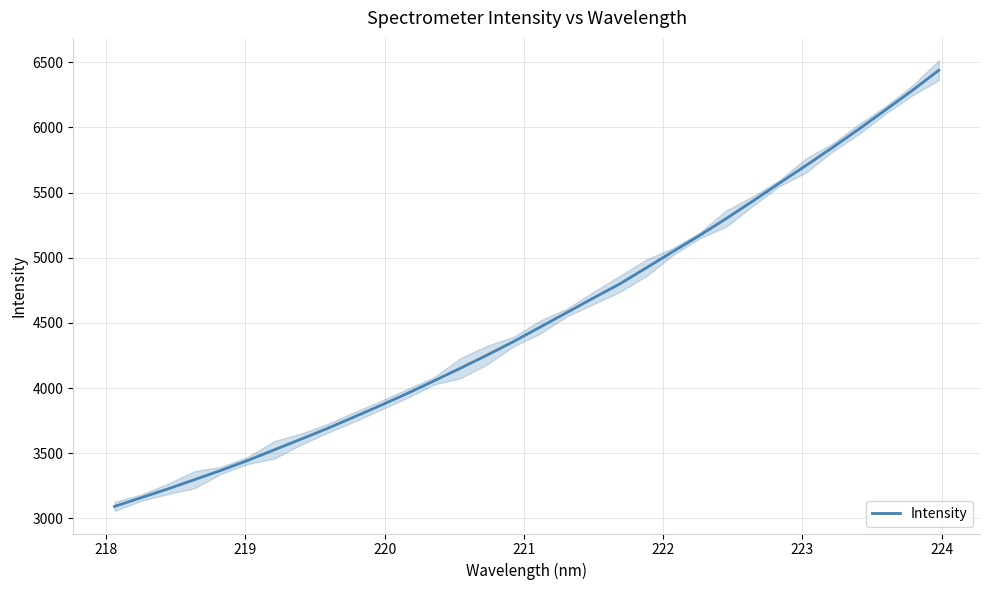

What is the difference between the maximum and minimum values?

3347.6